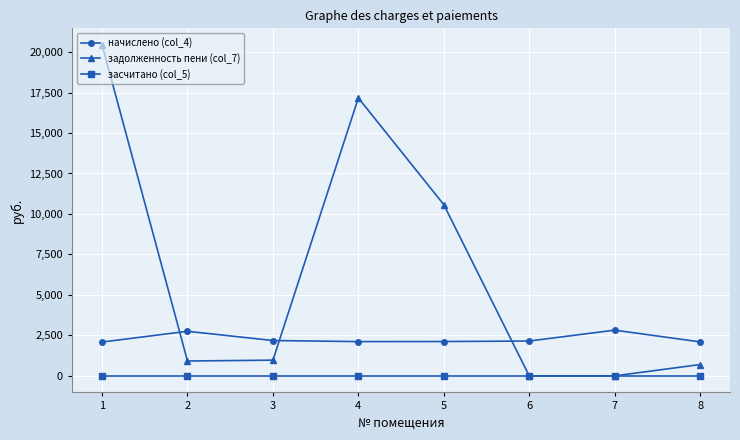

How many distinct data groups are displayed?

3